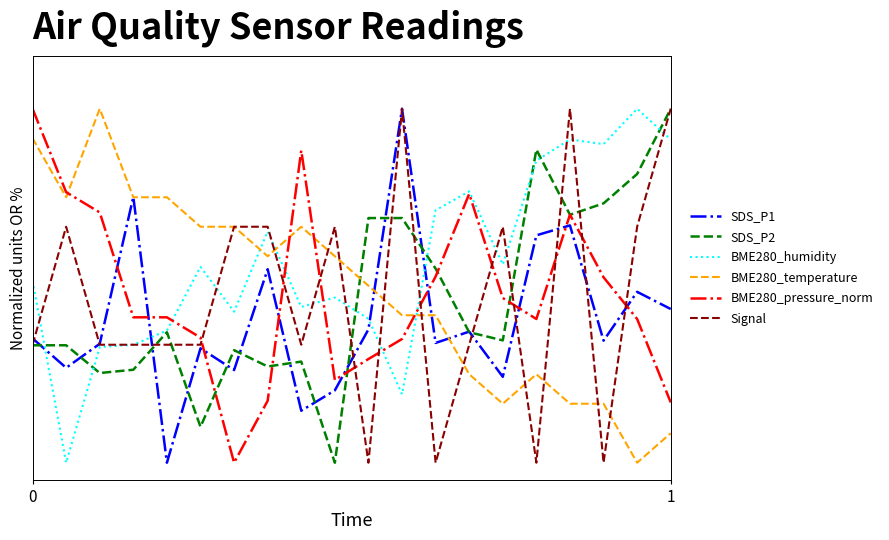

Where is BME280_humidity nearest to the value 0?

1